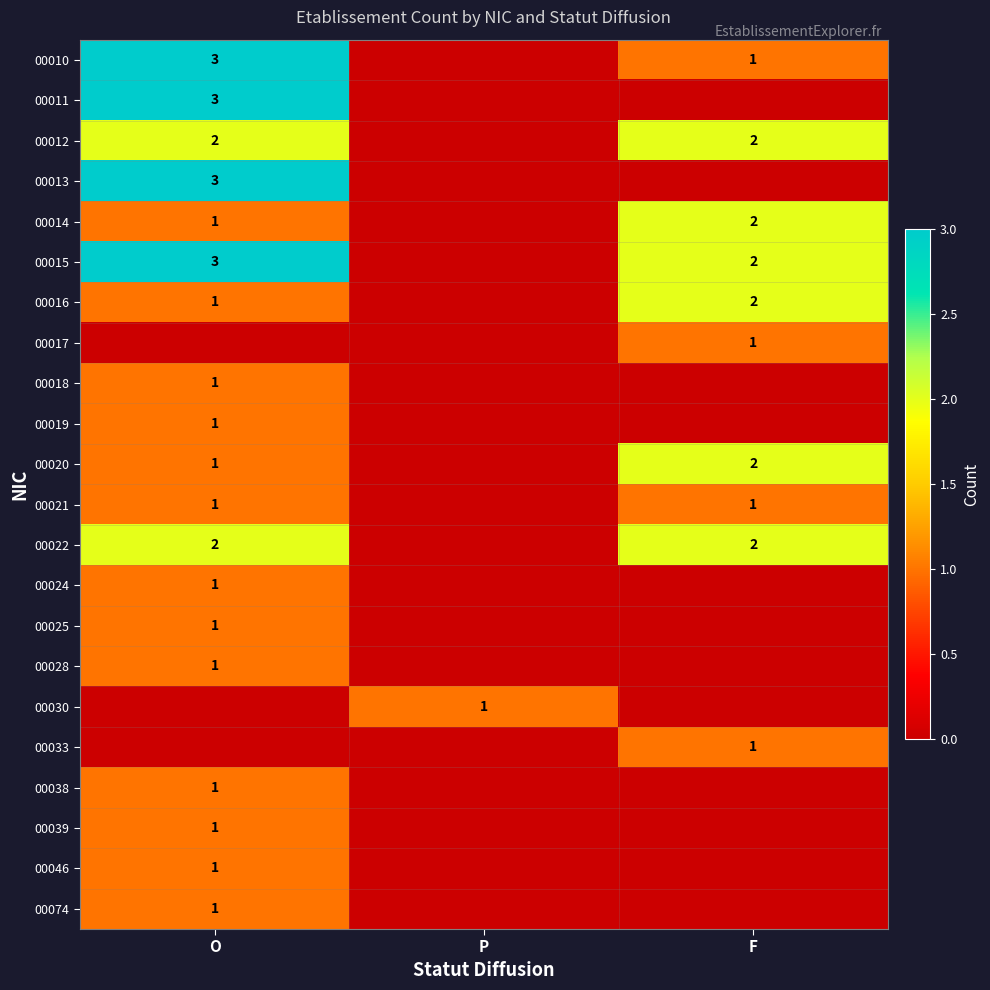

Count the number of data series in this chart.

22